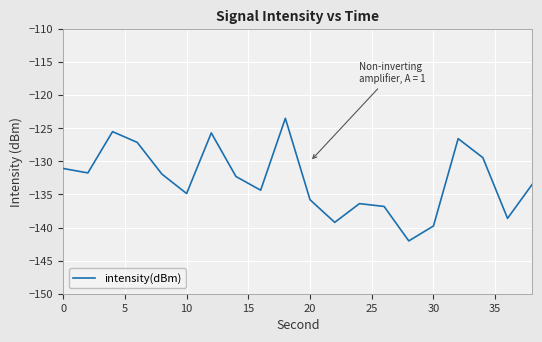

What is the greatest value displayed?

-123.5